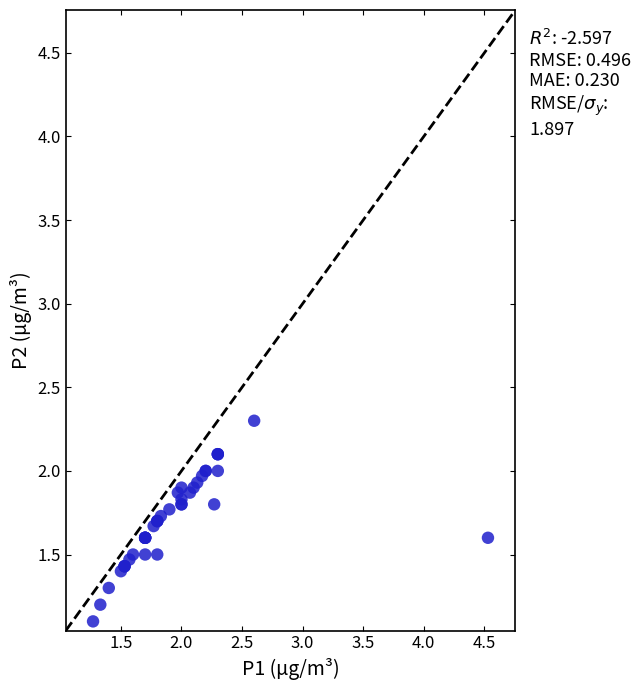

What Y value in the scatter plot is closest to 1?

1.1